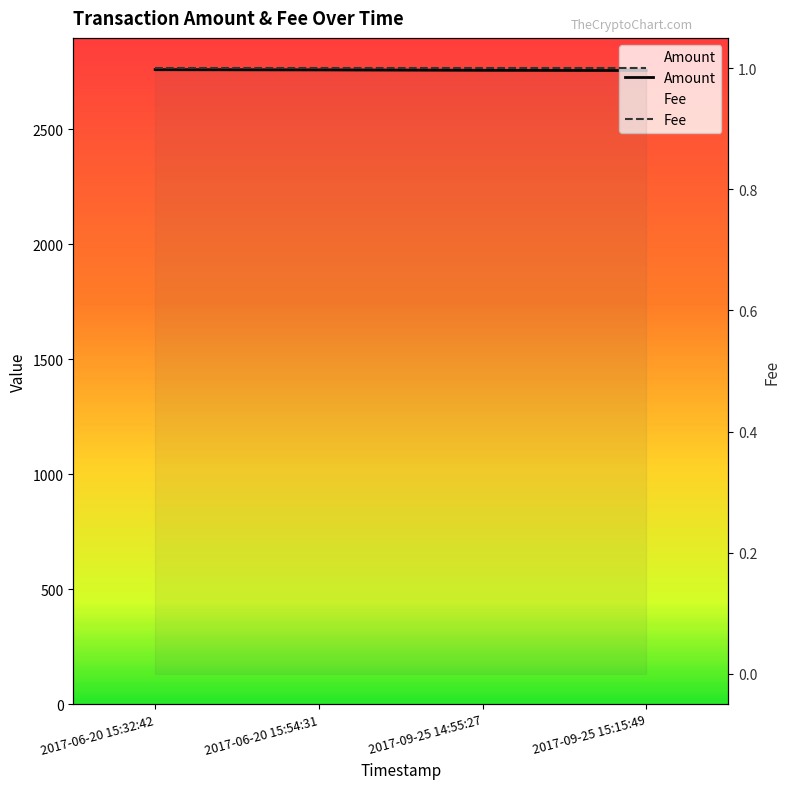

Which series has the largest range (max minus min)?

Amount